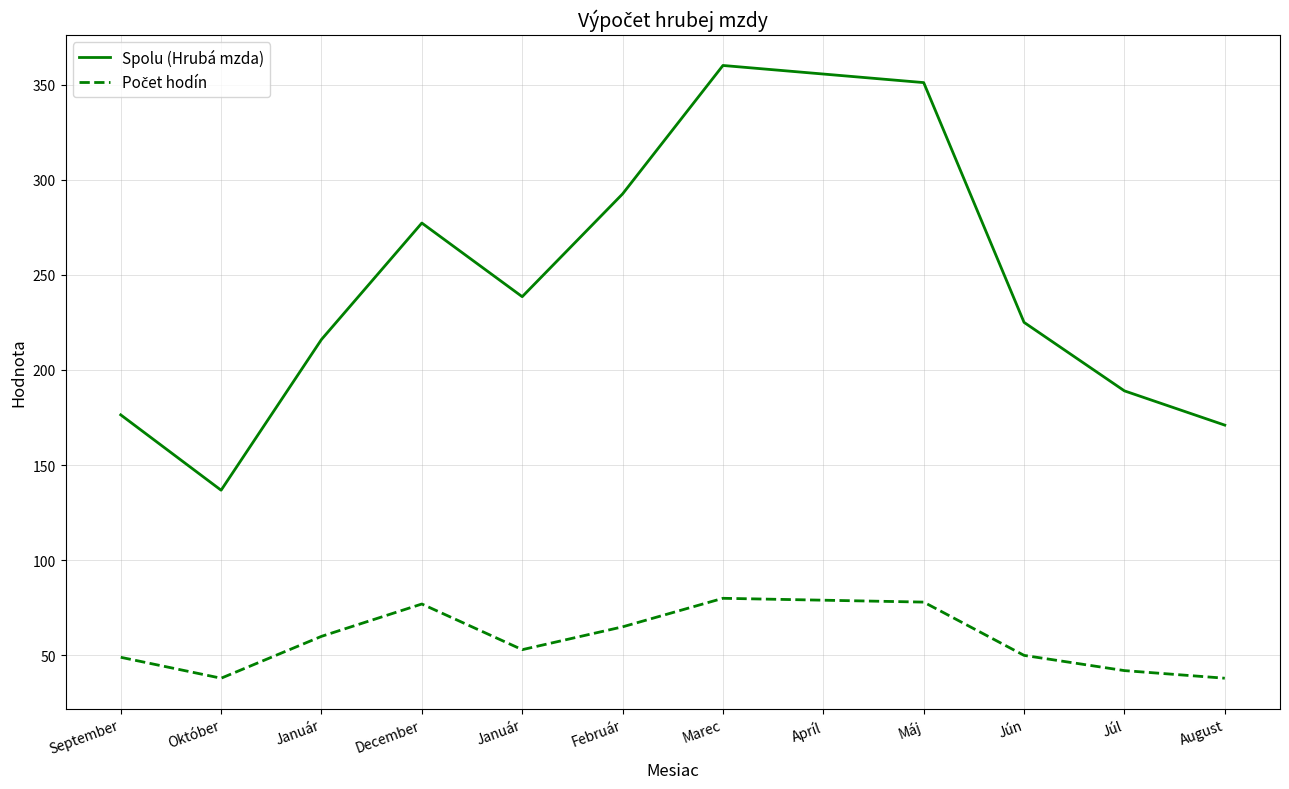

The value of Počet hodín at December is 77.0. True or false?

True